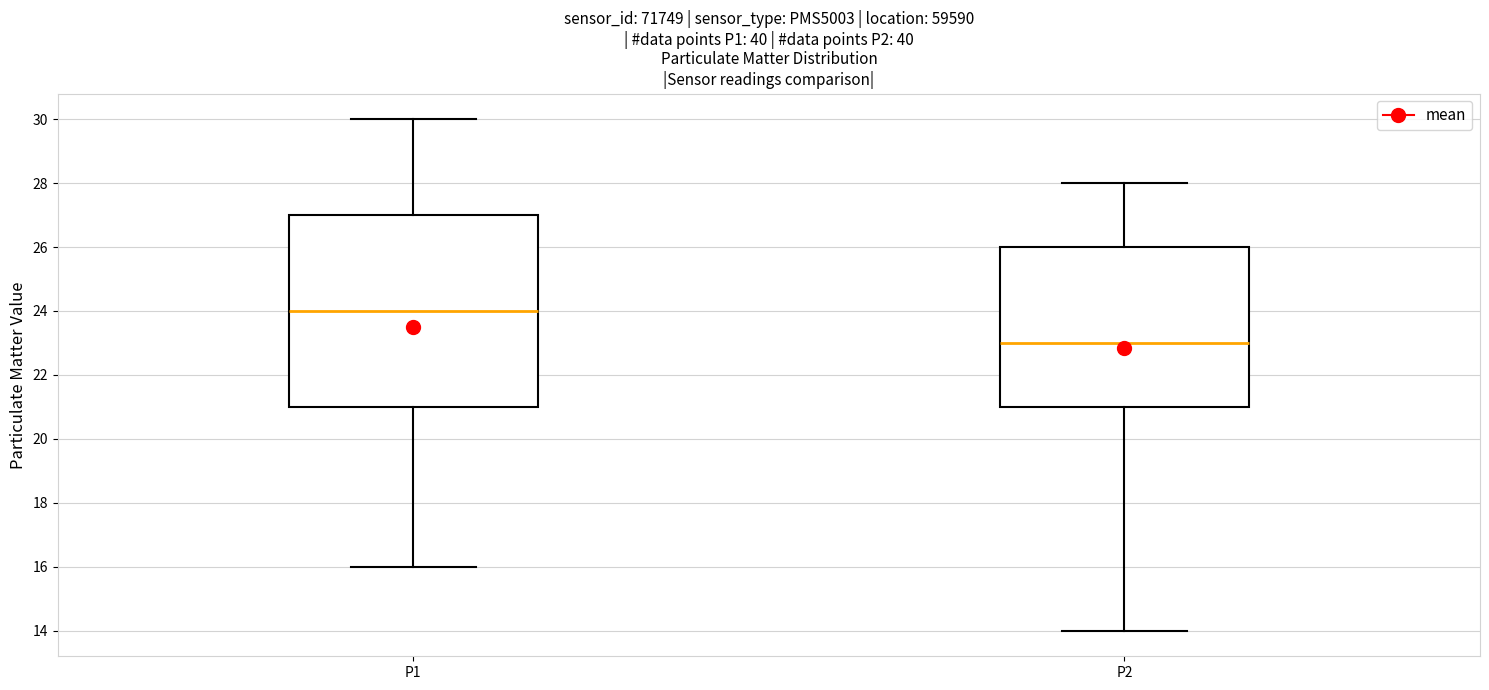

Which box is the tallest, from its lower edge to its upper edge?

P1